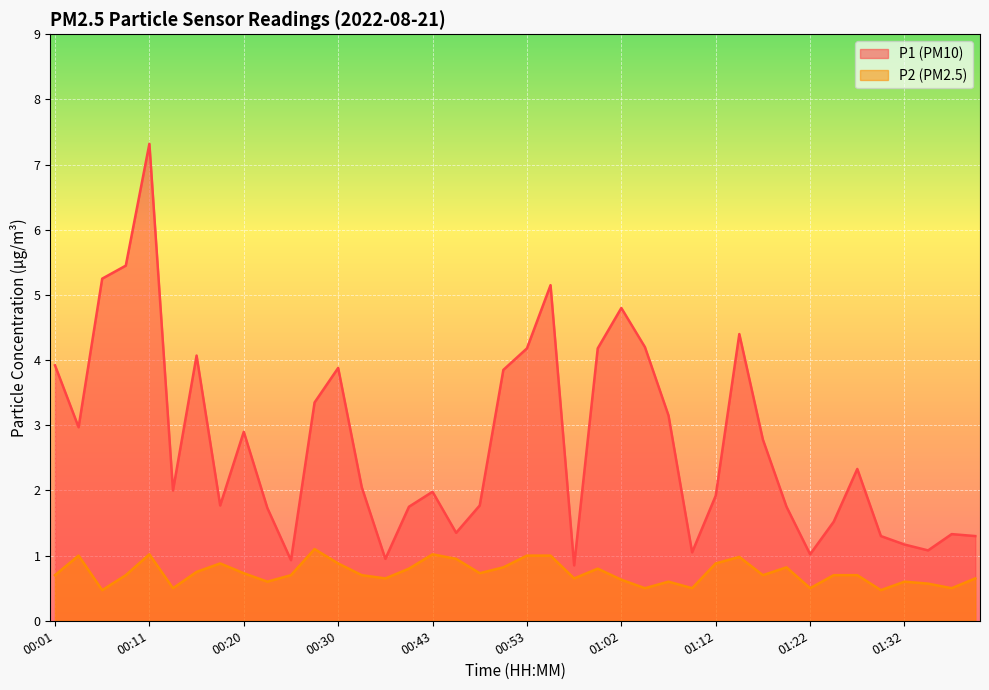

Is it true that P1 equals 2.9 at 00:20?

True